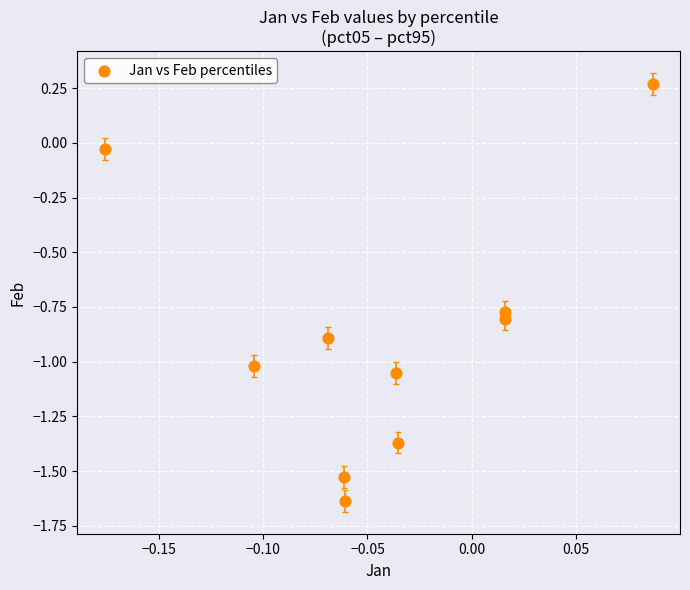

What is the range of Y values (max minus min)?

1.9